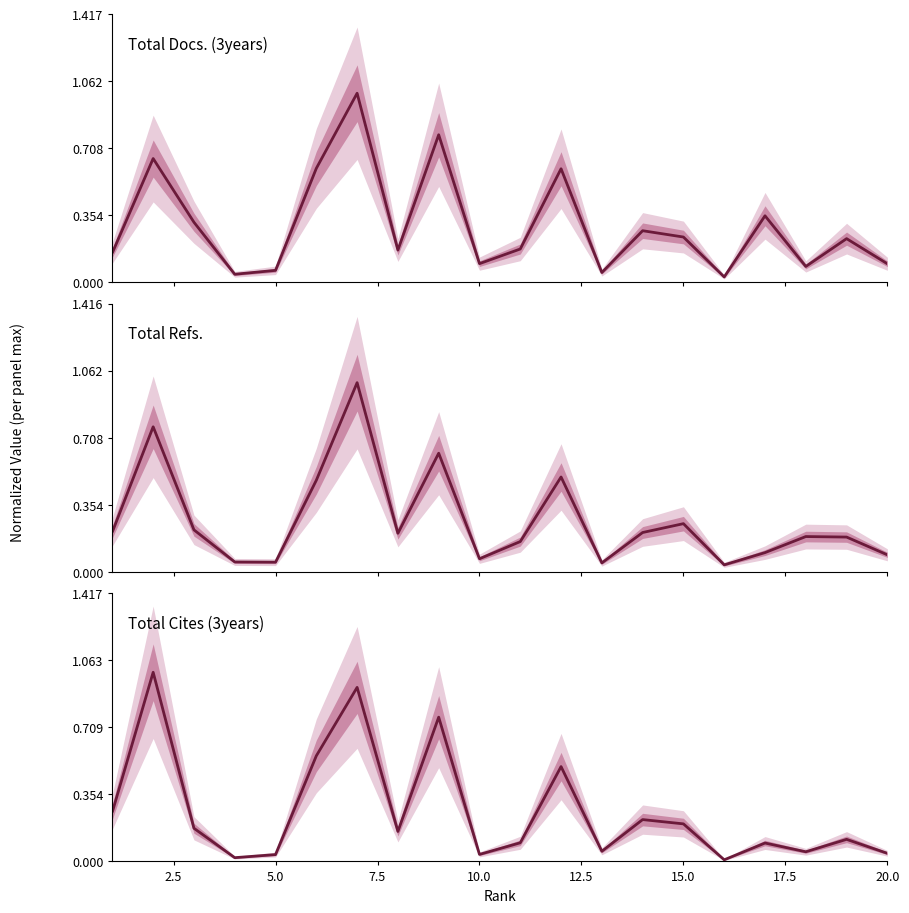

Which series has the largest total across all categories?

Total Docs. (3years)